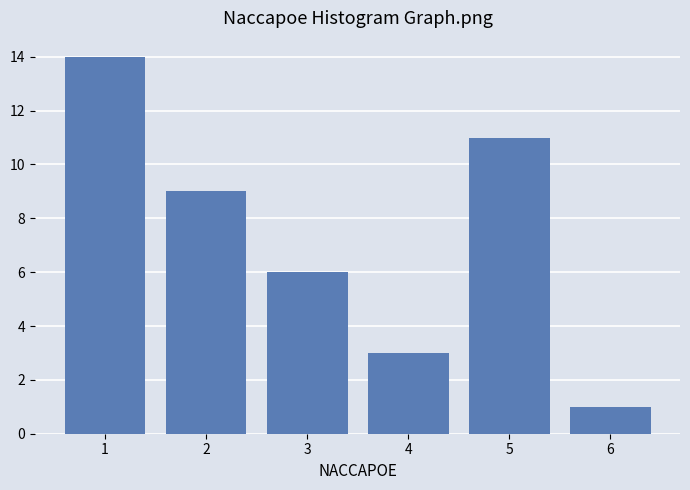

Reading right to left, list all the values displayed in this chart.

1	11	3	6	9	14